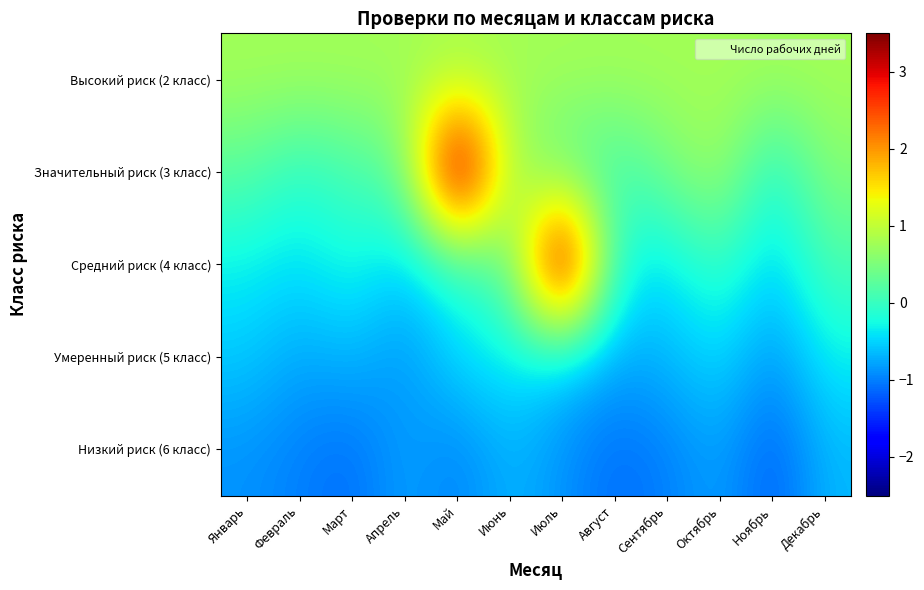

Rank the series at Сентябрь from lowest to highest value.

Низкий риск (6 класс), Умеренный риск (5 класс), Средний риск (4 класс), Значительный риск (3 класс), Высокий риск (2 класс)